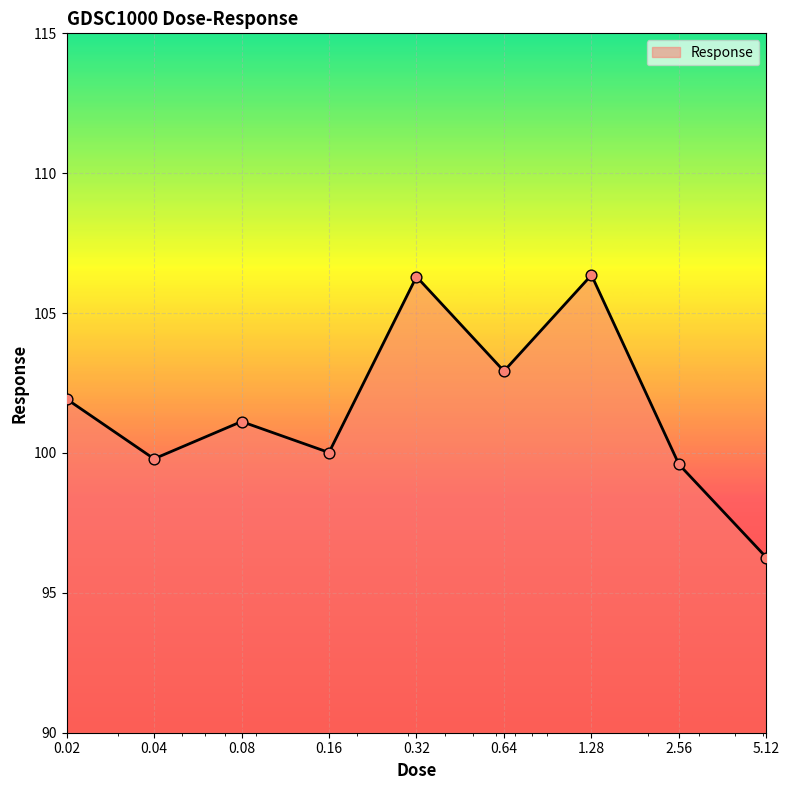

What is the difference between the maximum and minimum values?

10.1